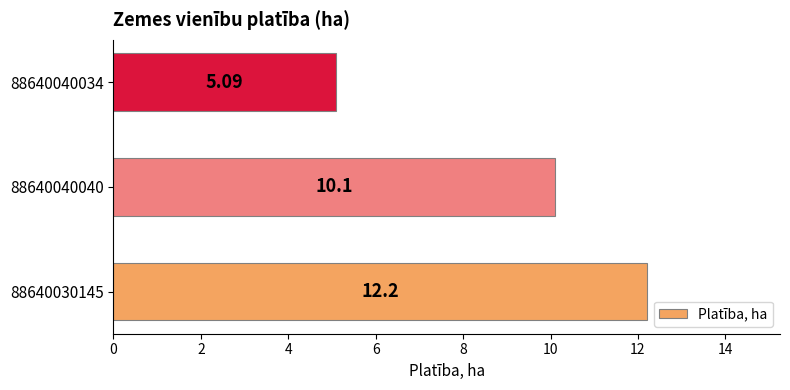

What is the change in value from 88640030145 to 88640040034?

-7.1